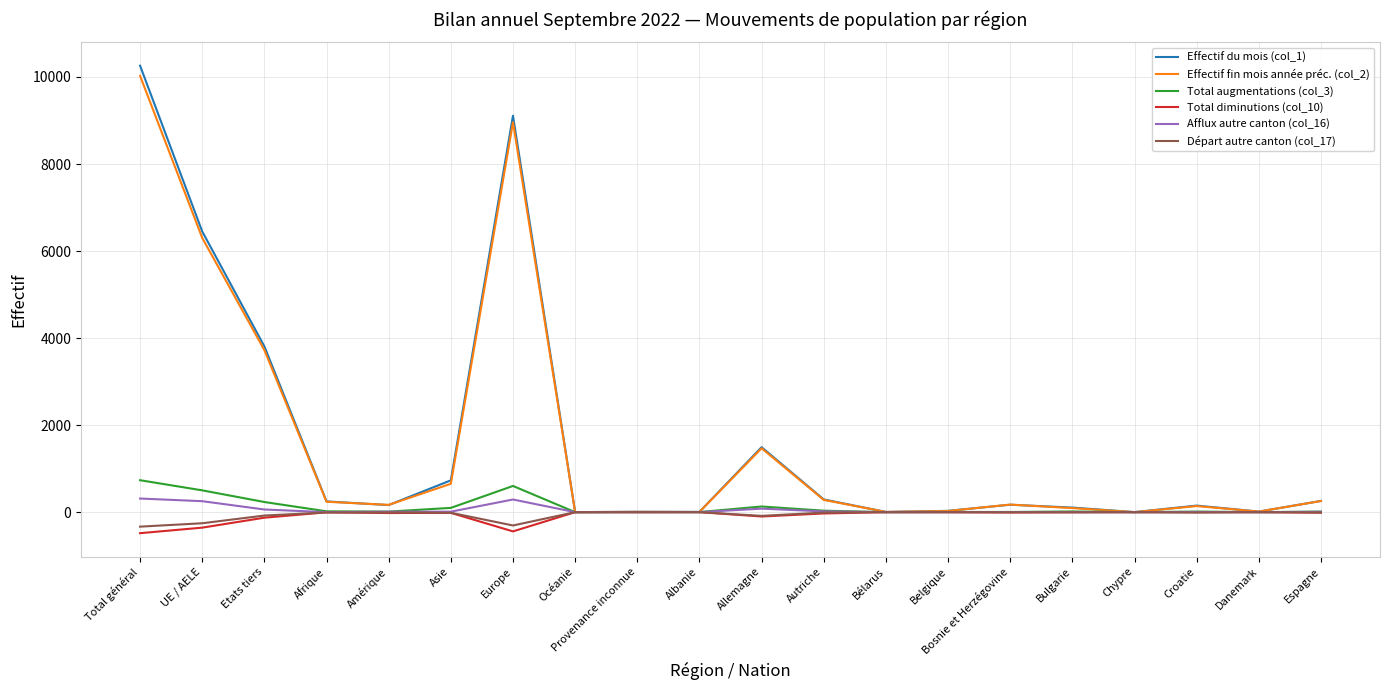

Where does the Effectif fin mois année préc. (col_2) series first go above 174?

Total général